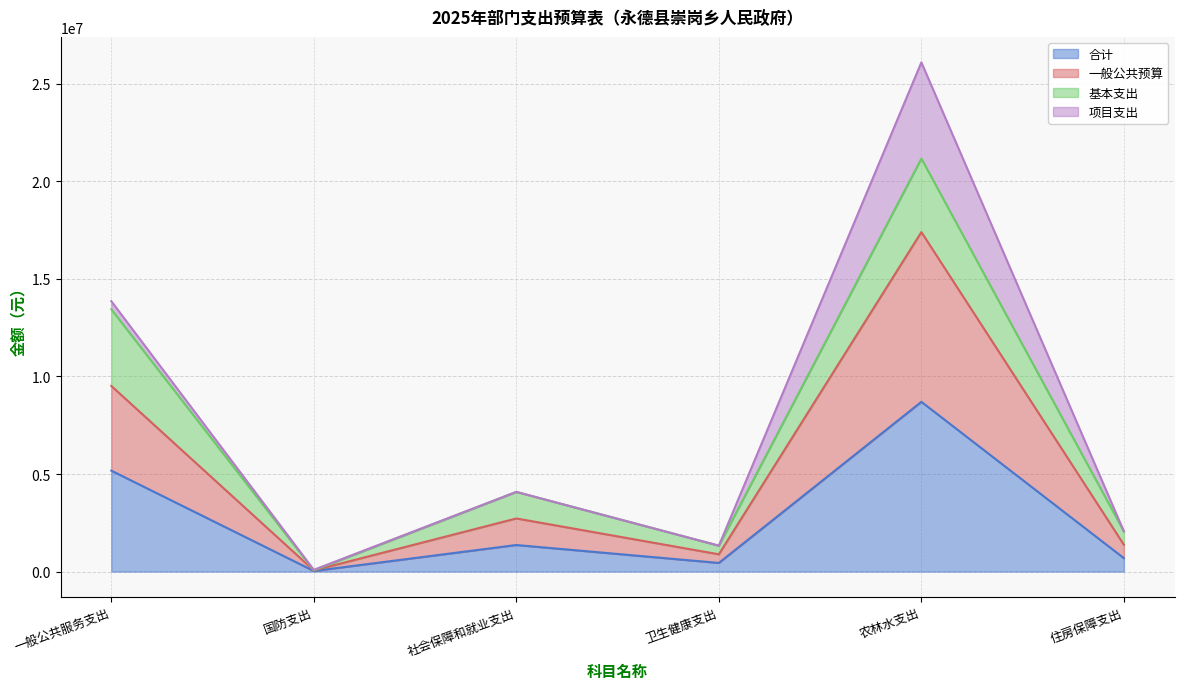

What is the approximate value of 合计 at 住房保障支出?

686888.7